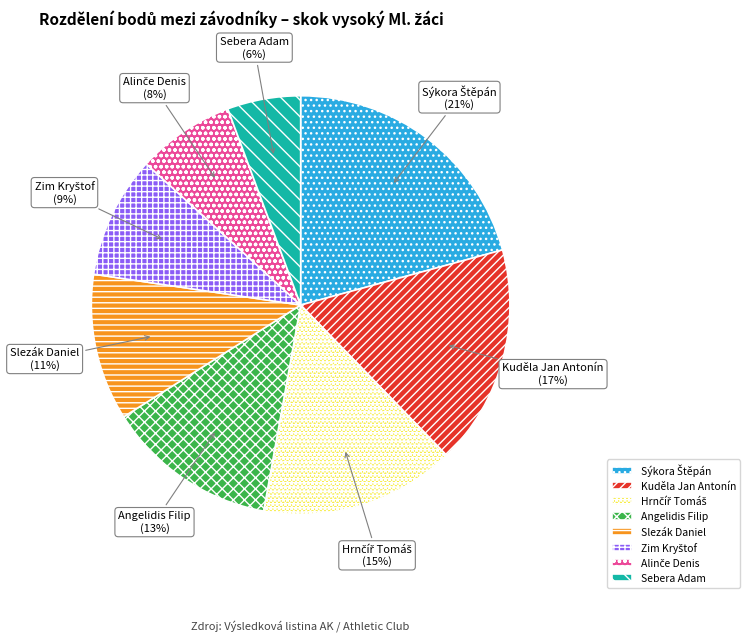

Count the number of slices in the pie.

8